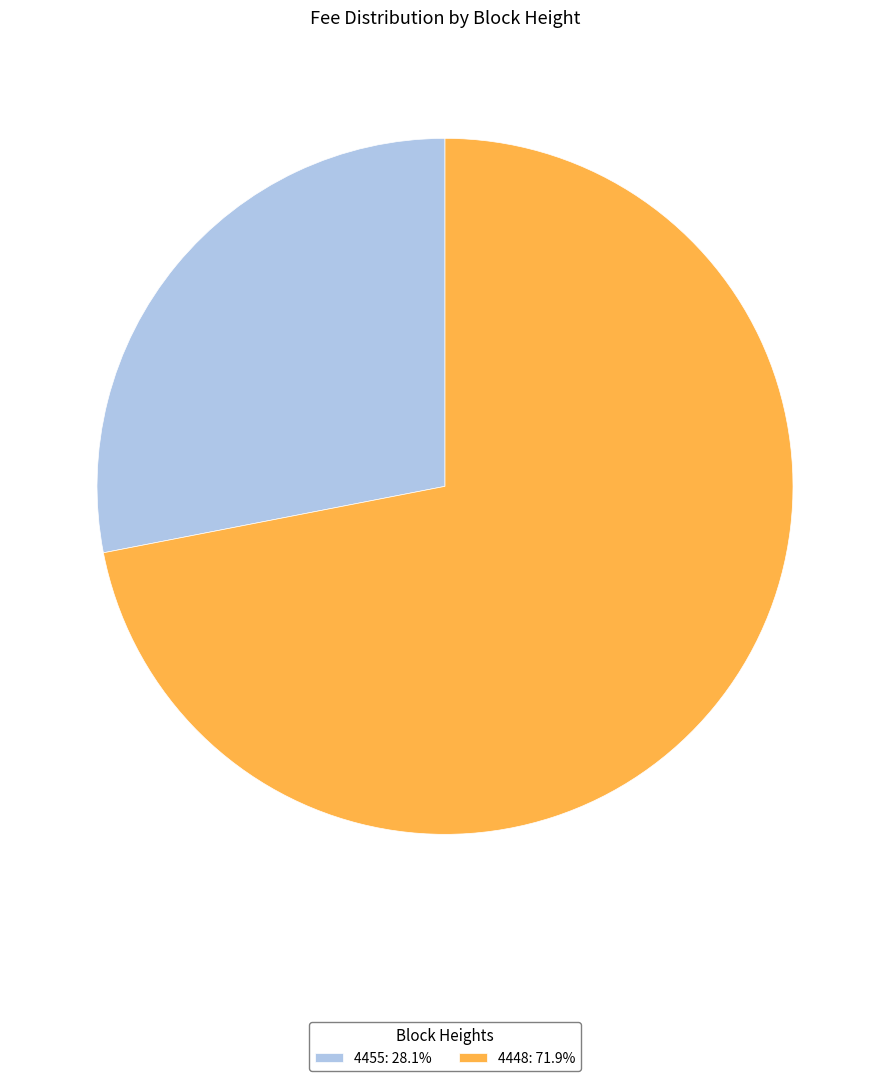

Do 4455: 28.1% and 4448: 71.9% together represent more than half of the pie?

Yes